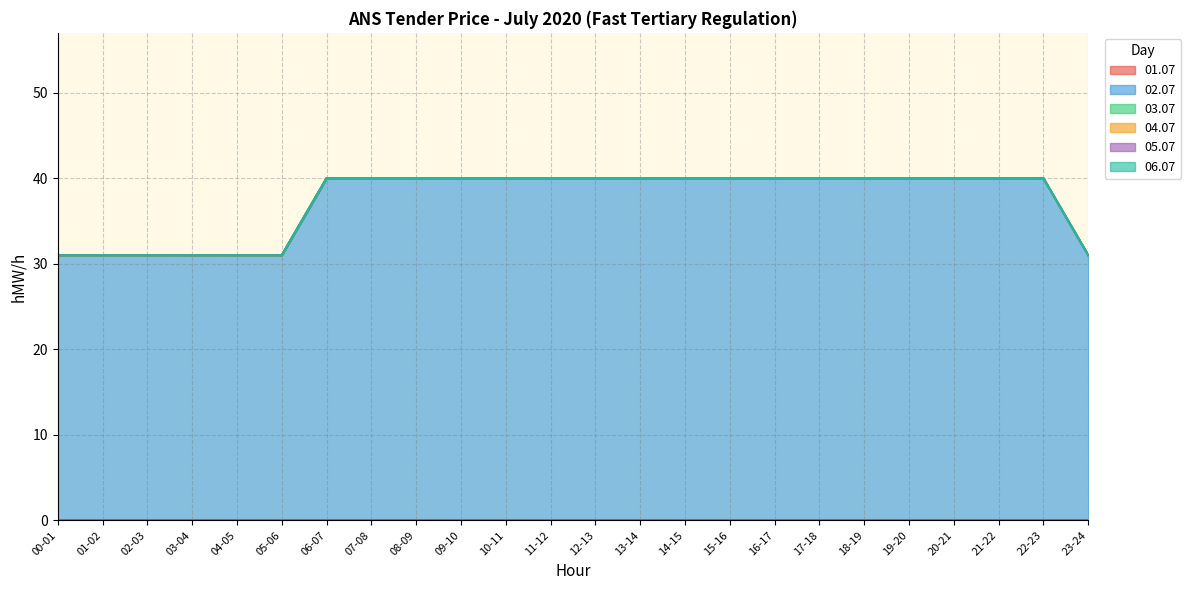

At 02-03, list the series in order from largest to smallest.

02.07, 01.07, 03.07, 04.07, 05.07, 06.07